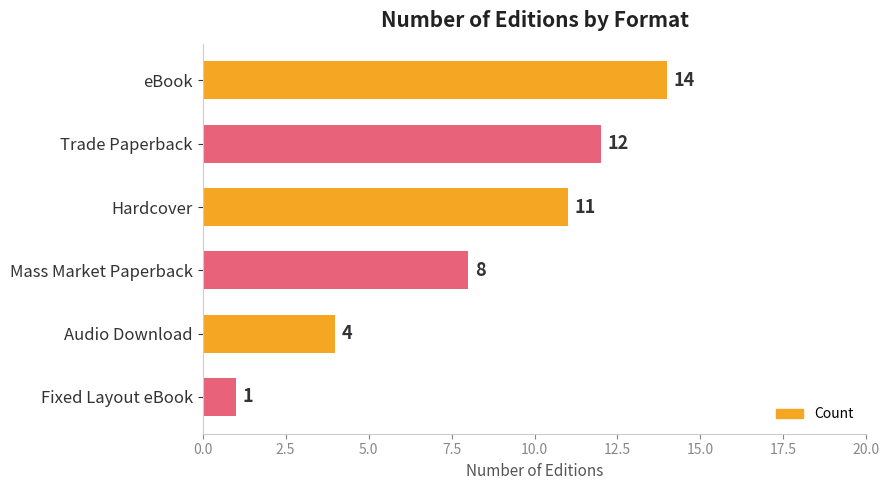

Reading top to bottom, extract all data points from this chart.

14	12	11	8	4	1